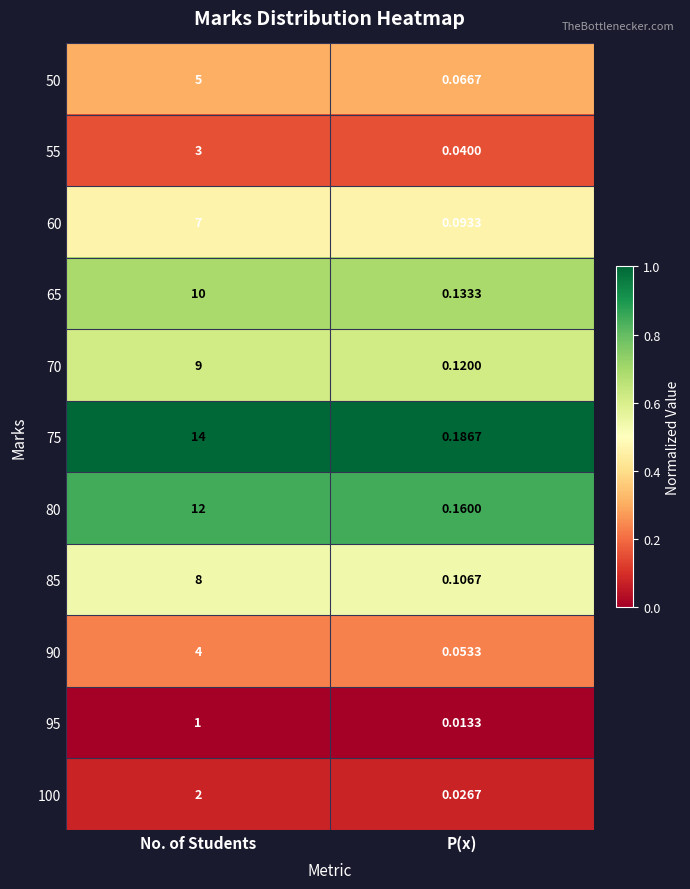

Where is 50 nearest to the value 2?

P(x)